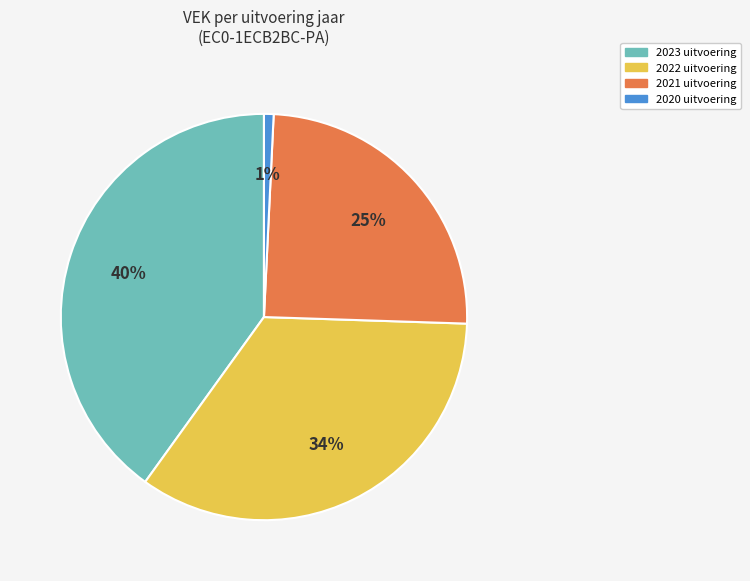

How many slices are in this pie chart?

4